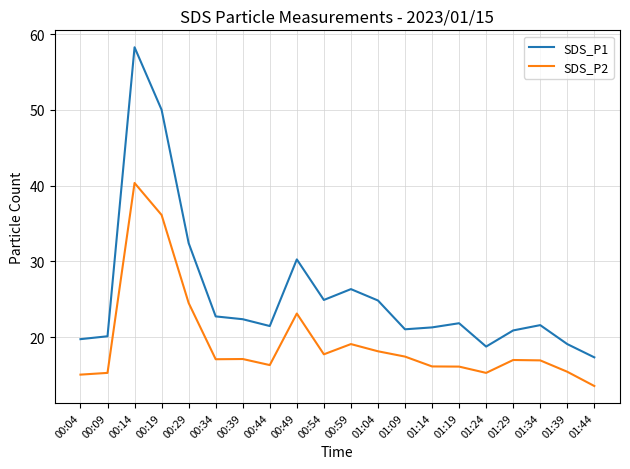

At 00:39, list the series in order from smallest to largest.

SDS_P2, SDS_P1